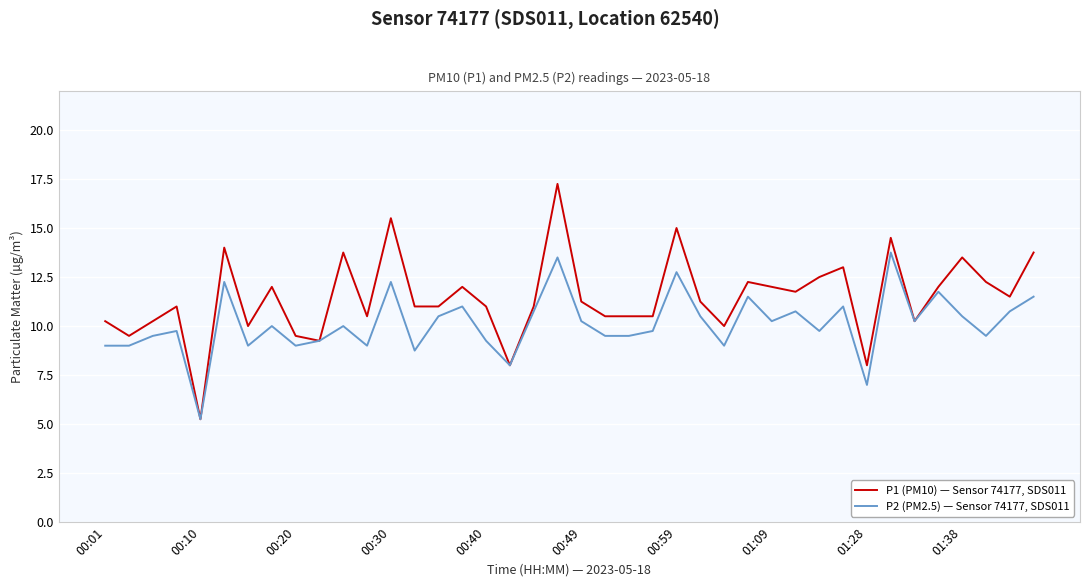

True or false: P1 (PM10) — Sensor 74177, SDS011 has more than 1 points higher than both neighbors.

True